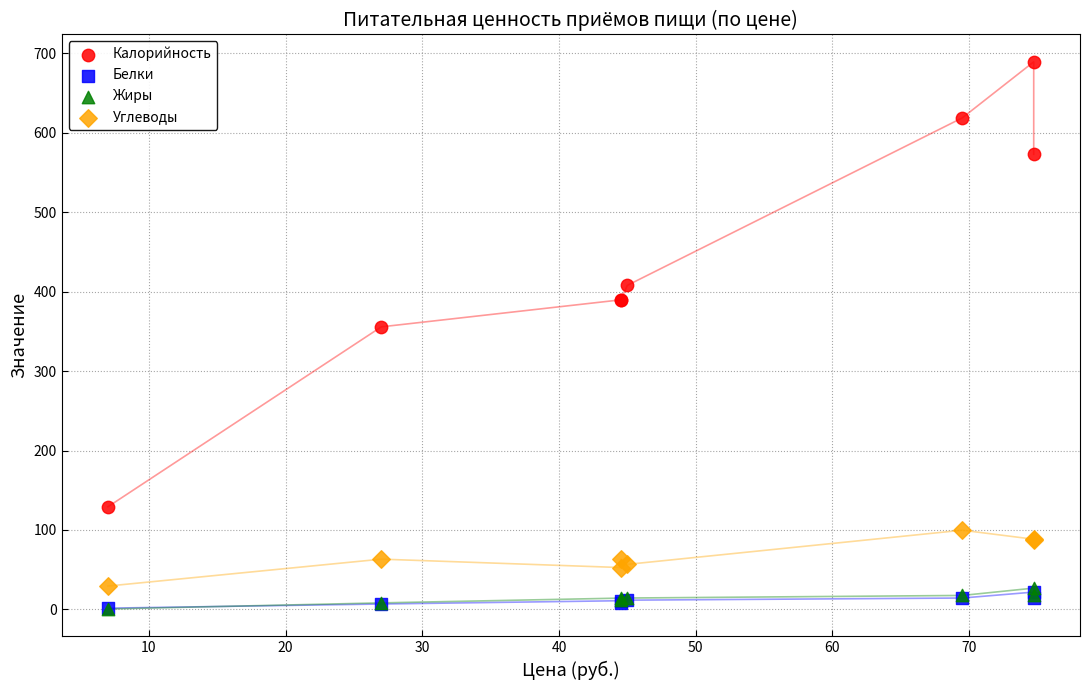

Which series has the widest spread of Y values?

Калорийность